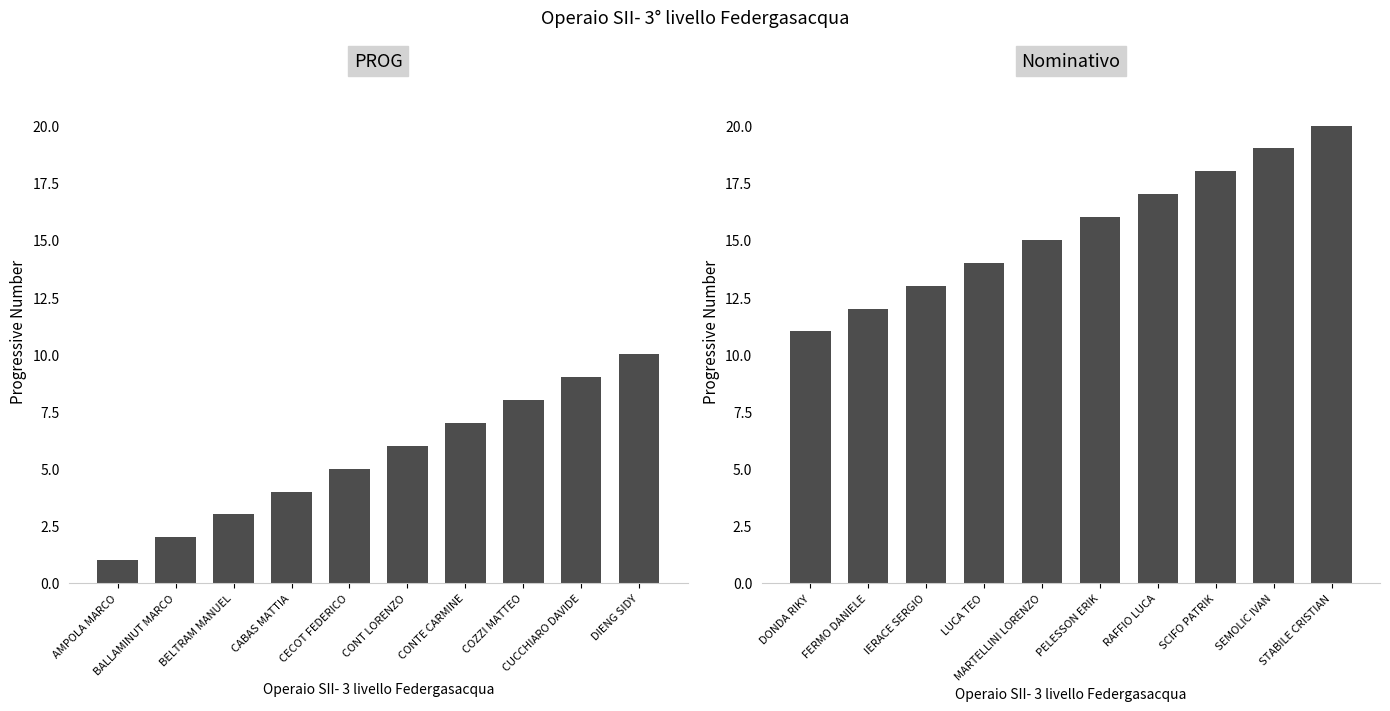

Rank the categories by PROG value from lowest to highest.

AMPOLA MARCO, BALLAMINUT MARCO, BELTRAM MANUEL, CABAS MATTIA, CECOT FEDERICO, CONT LORENZO, CONTE CARMINE, COZZI MATTEO, CUCCHIARO DAVIDE, DIENG SIDY